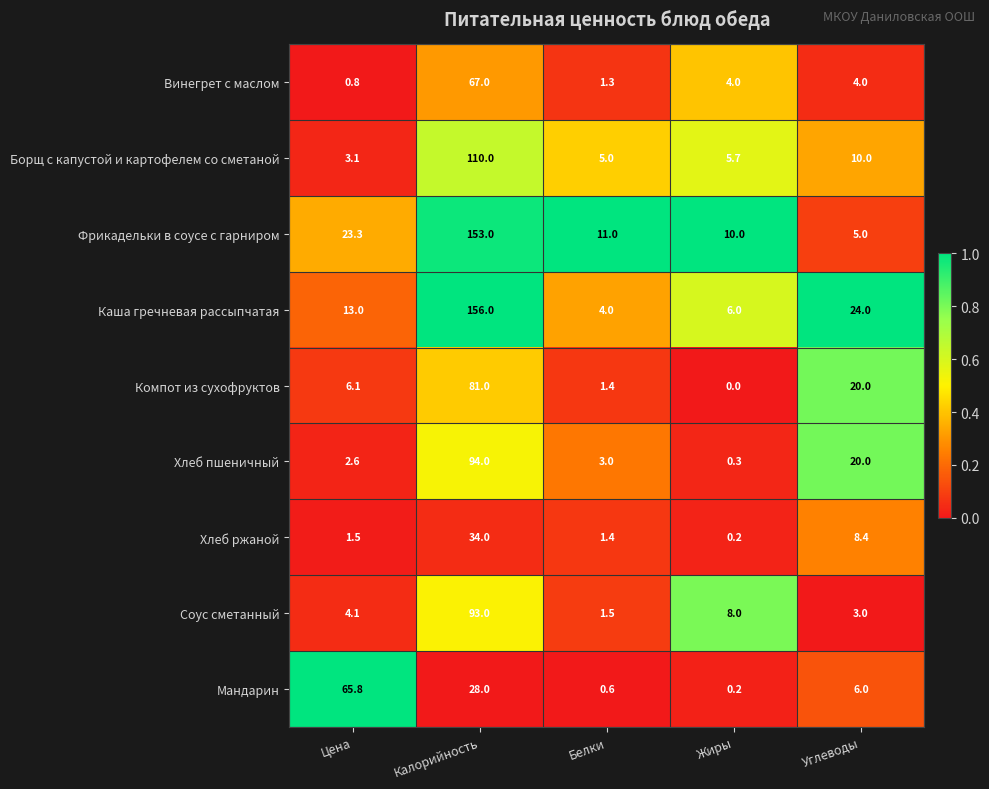

What is the approximate value of Соус сметанный at Цена?

4.1